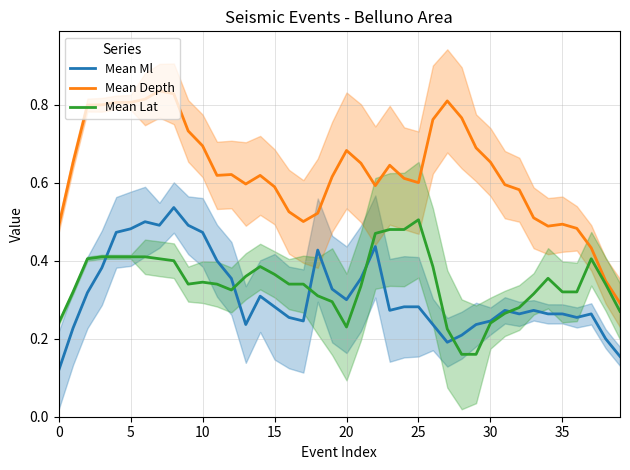

Between 31 and 37, which is larger?

31